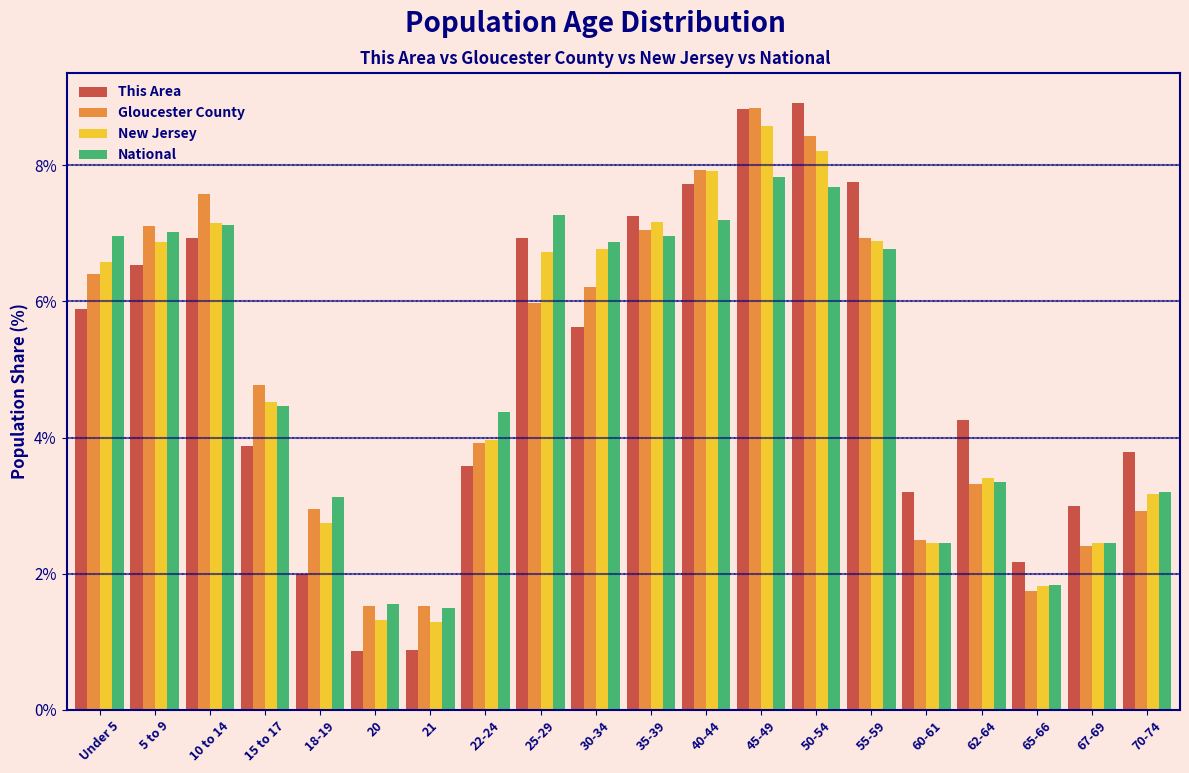

The National series shows 6.9 at 30-34. True or false?

True